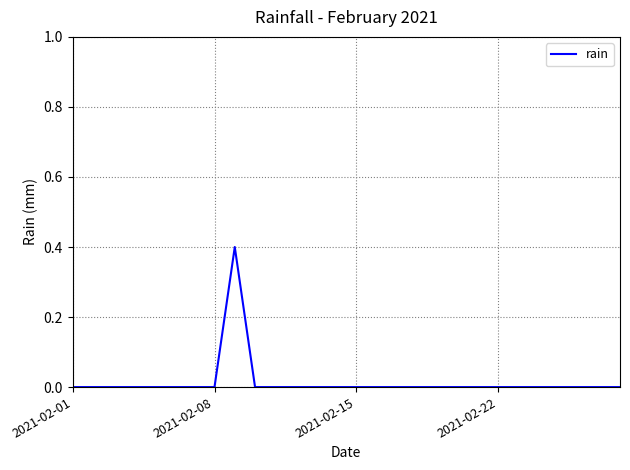

What is the greatest value displayed?

0.4